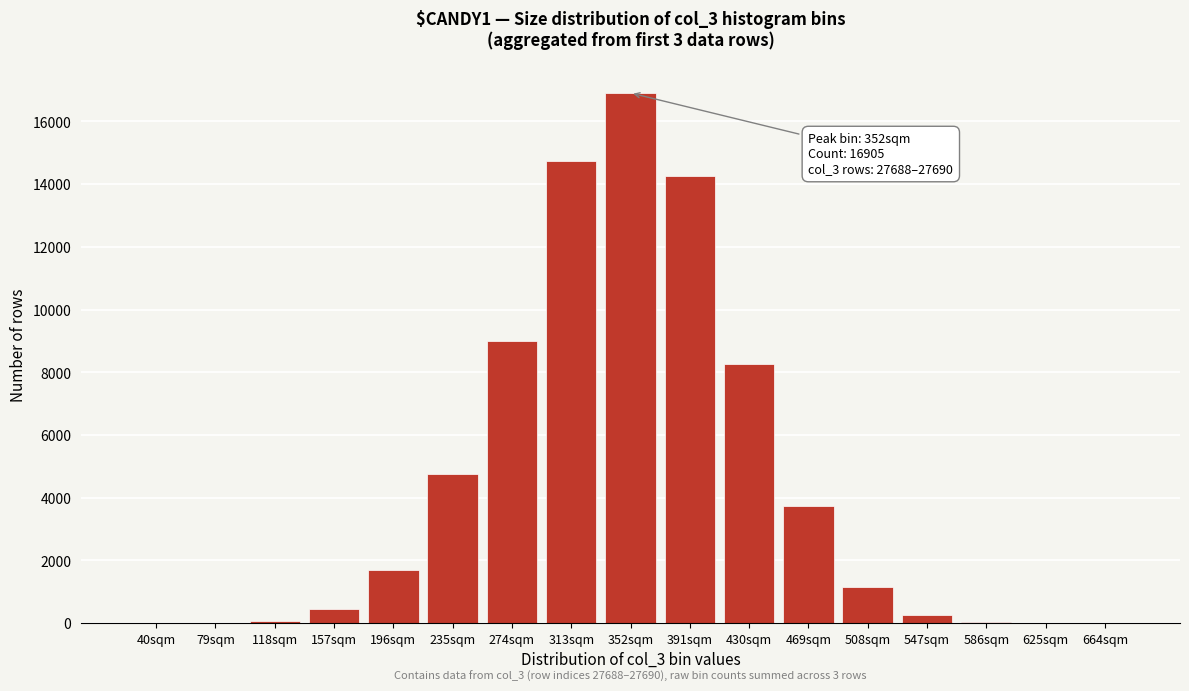

Approximately how many times larger is the value at 274sqm compared to 313sqm?

0.6